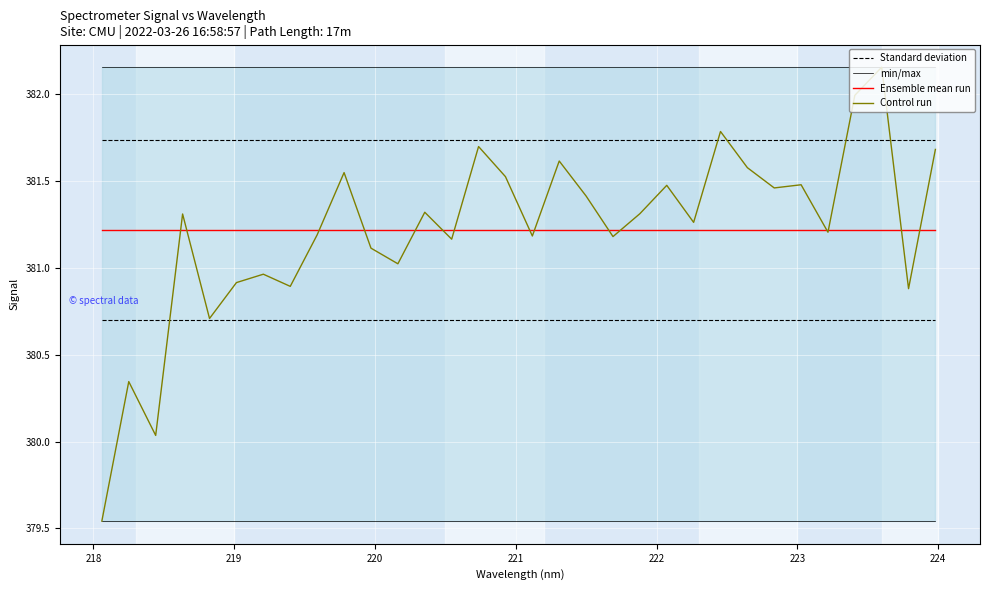

True or false: Standard deviation and Ensemble mean run intersect in this chart.

False